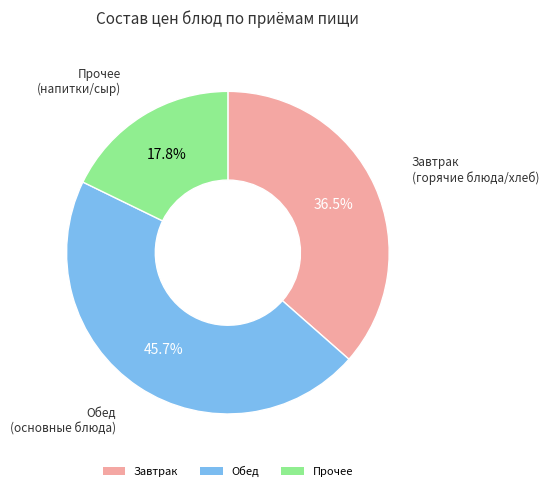

Is there a majority slice in this chart?

No